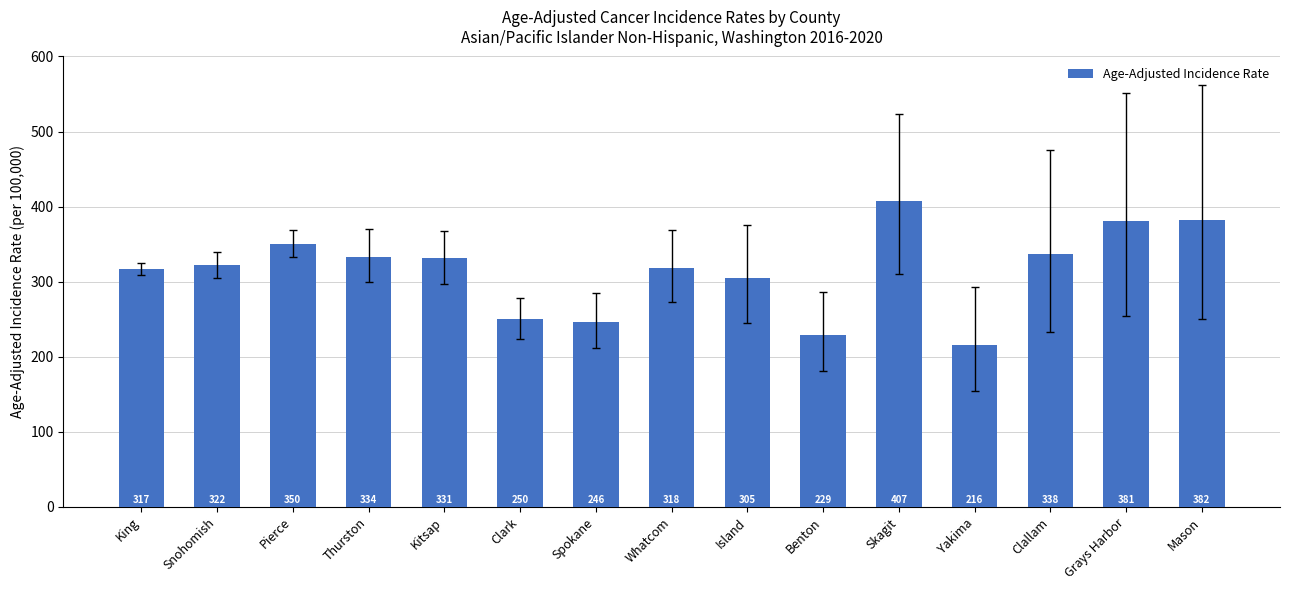

What is the label of the 7th bar from the left?

Spokane